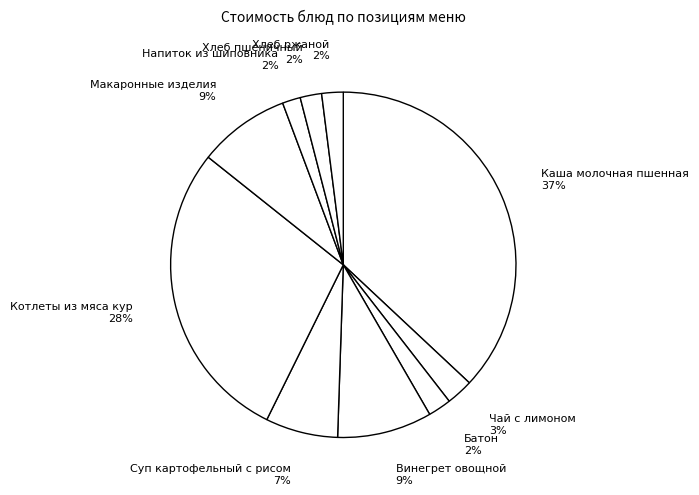

Approximately how many times larger is the value at Чай с лимоном compared to Суп картофельный с рисом?

0.4